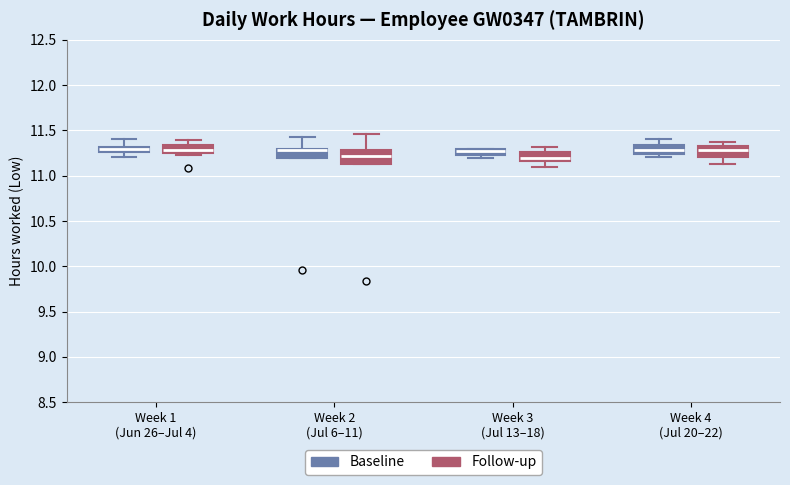

Where is the upper edge of the box for Week 1 (Jun 26–Jul 4) (Follow-up) on the y-axis? The values are not printed on the chart, so give them approximately, as read against the axis.

11.35